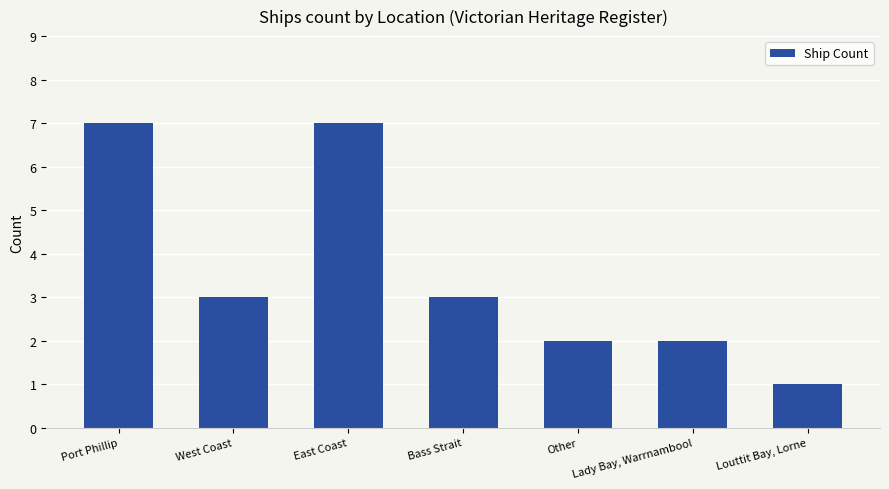

What position from the left is Port Phillip?

1